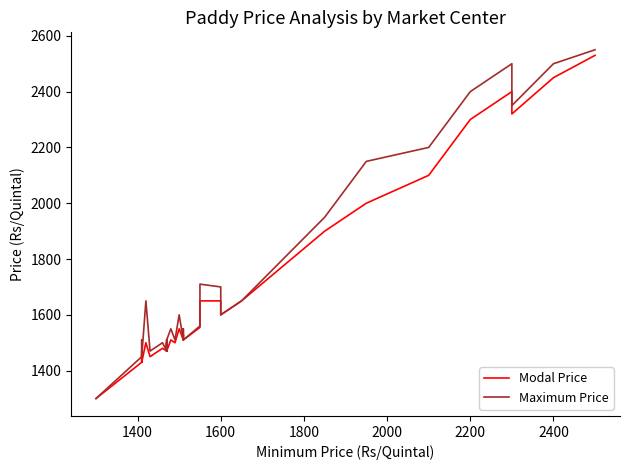

What is the average value of the Maximum Price series?

1736